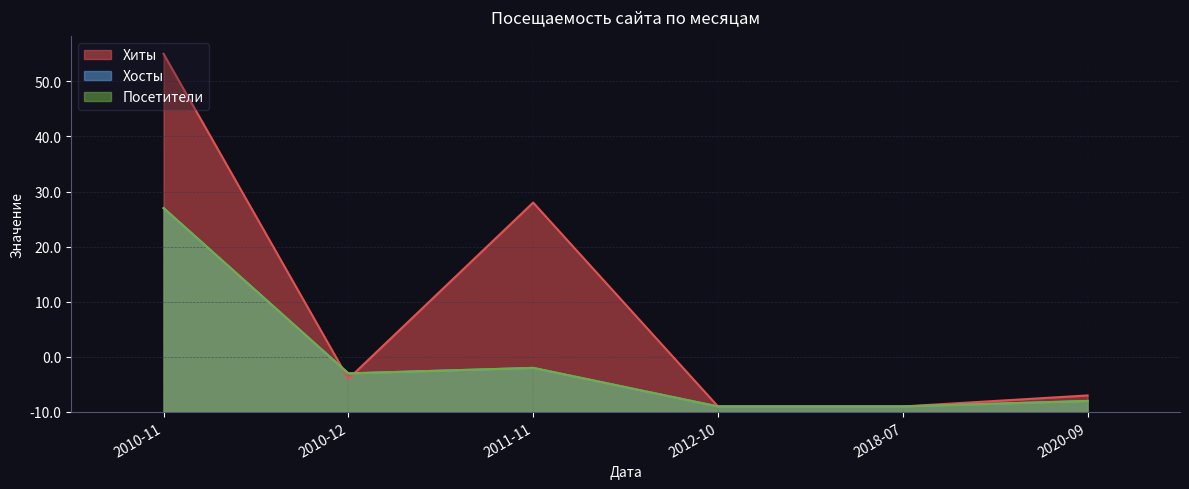

What is the highest value of the Хиты series?

65